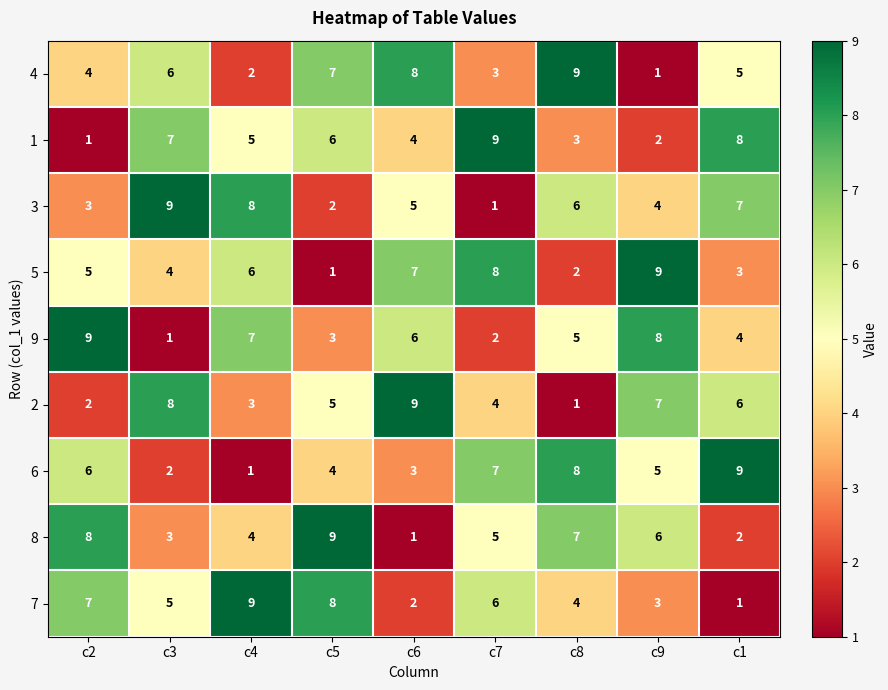

Count the number of categories in the chart.

9